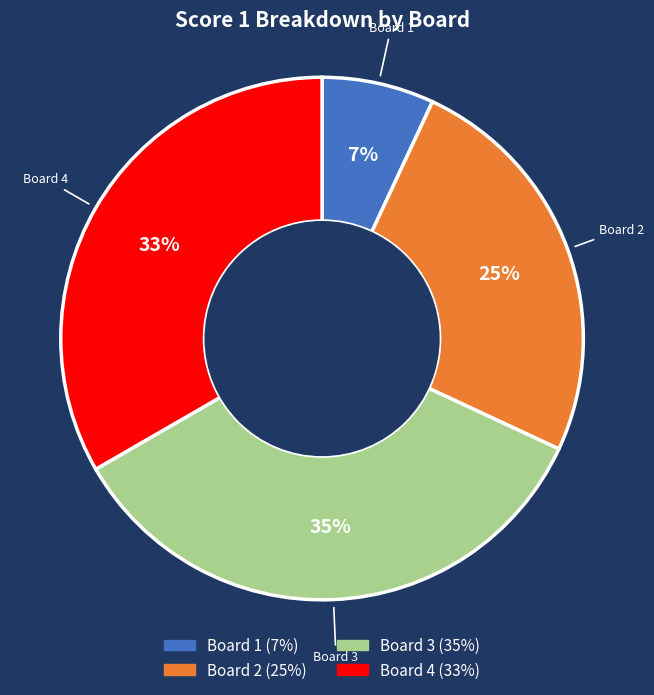

Is it true that Board 2 is 25% of the pie?

True